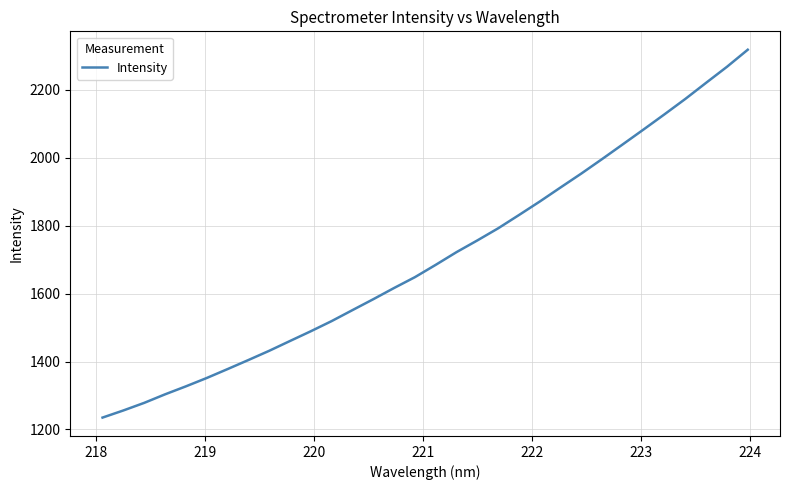

What is the maximum value shown in the chart?

2318.6